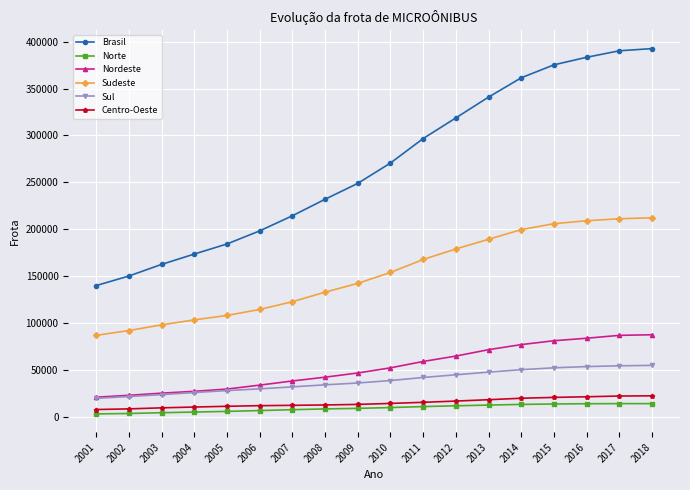

True or false: Sudeste has a value of 66447 at 2004.

False